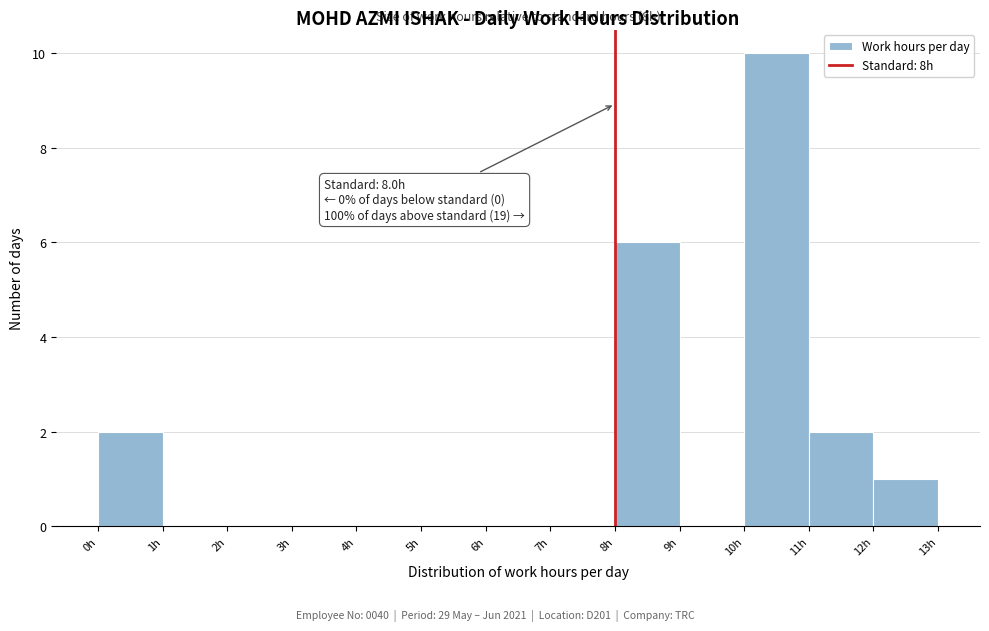

Over which range of the x-axis is the bar tallest?

10 to 11